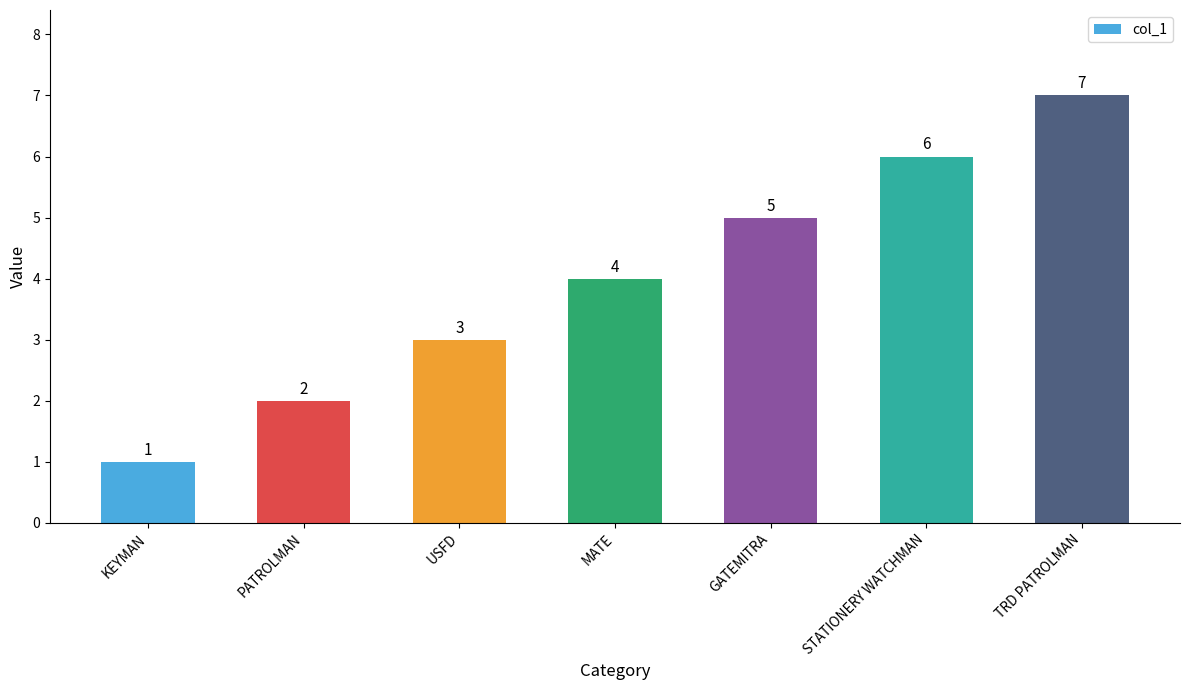

Rank the categories by value from highest to lowest.

TRD PATROLMAN, STATIONERY WATCHMAN, GATEMITRA, MATE, USFD, PATROLMAN, KEYMAN